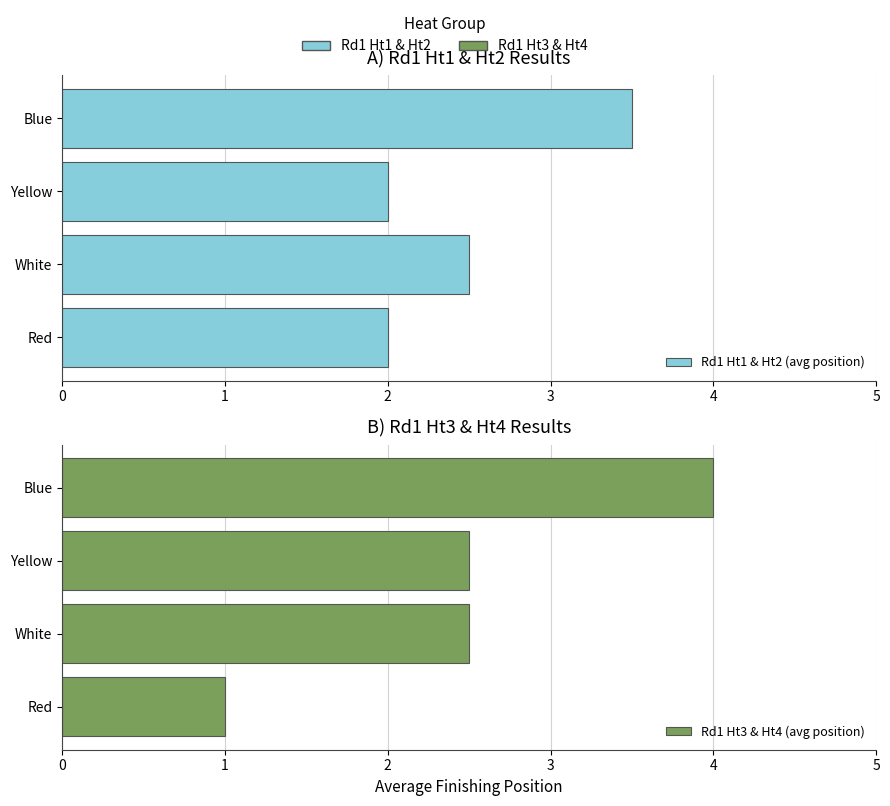

Which has a higher value, Blue or Yellow?

Blue